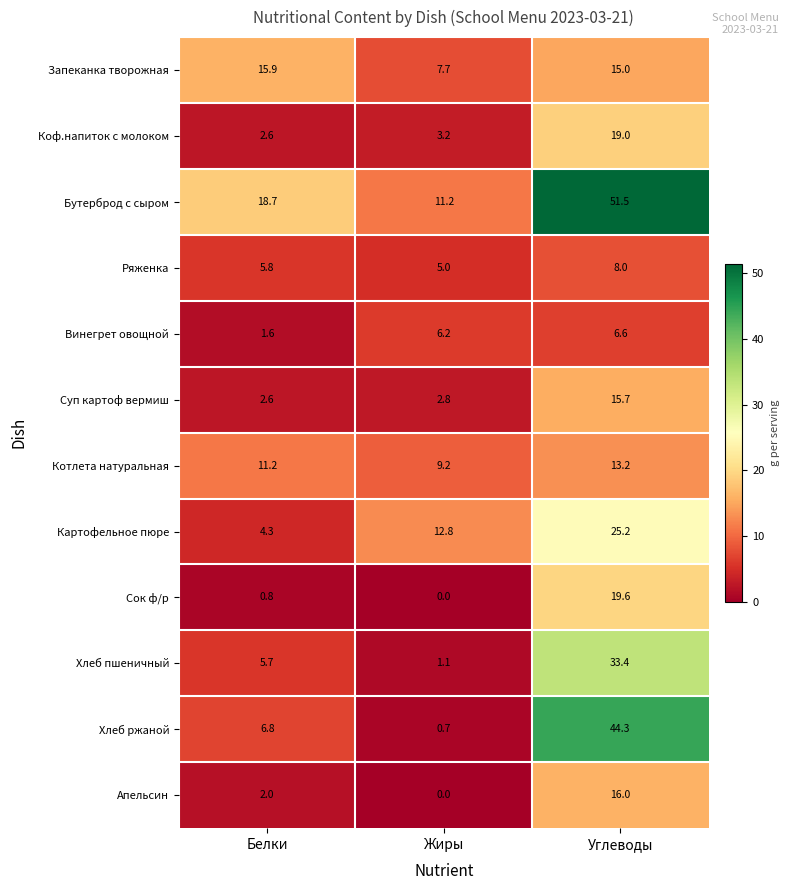

How many data points in Хлеб ржаной are less than 6?

1